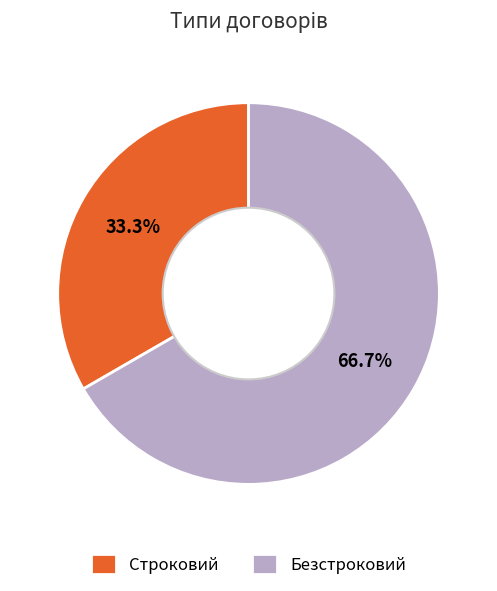

Which has a higher value, Безстроковий or Строковий?

Безстроковий